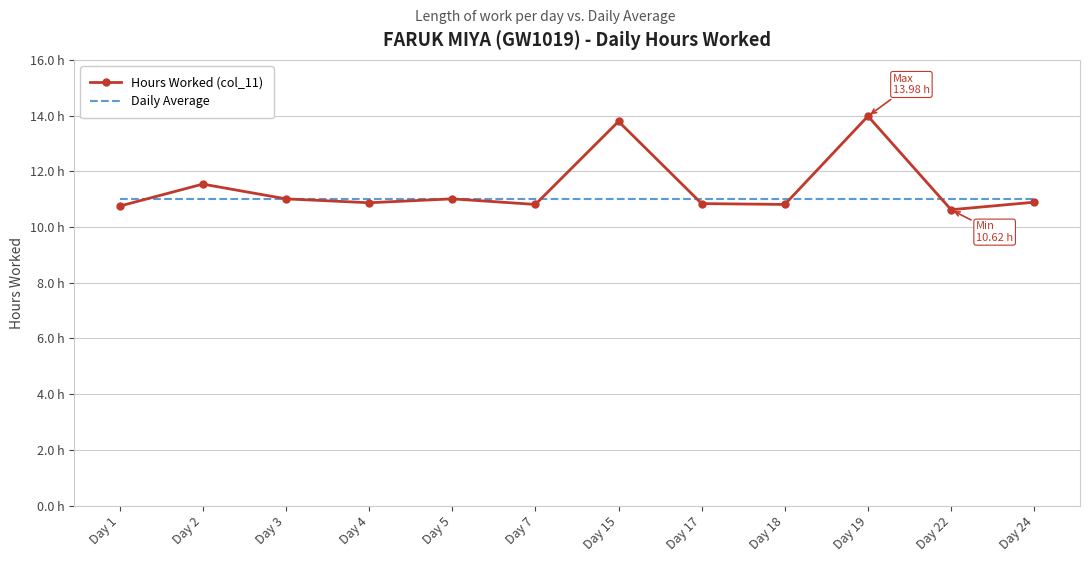

At which label does Hours Worked (col_11) reach its minimum?

Day 22